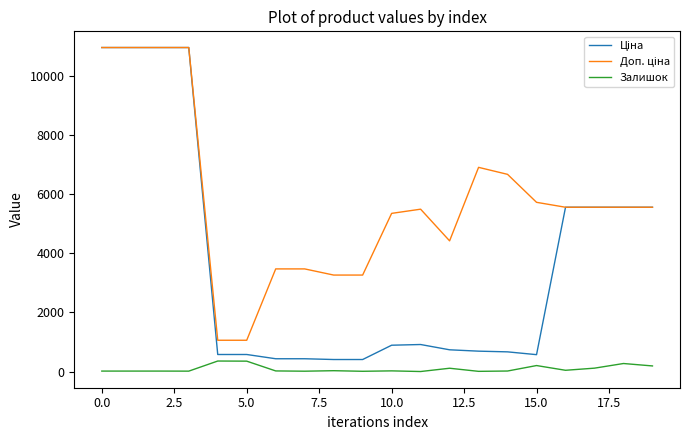

Reading right to left, what are all the values shown in this chart?

Ціна: 5560.3	5560.3	5560.3	5560.3	572.7	667.4	691.0	737.2	915.8	892.2	408.2	408.2	434.3	434.3	578.1	578.1	10964.4	10964.4	10964.4	10964.4
Доп. ціна: 5560.3	5560.3	5560.3	5560.3	5727.0	6673.6	6910.3	4423.0	5495.0	5353.1	3265.8	3265.8	3474.1	3474.1	1060.0	1060.0	10964.4	10964.4	10964.4	10964.4
Залишок: 191.0	273.0	116.0	44.0	204.0	19.0	8.0	113.0	2.0	24.0	10.0	30.0	13.0	22.0	353.0	357.0	15.0	17.0	17.0	17.0